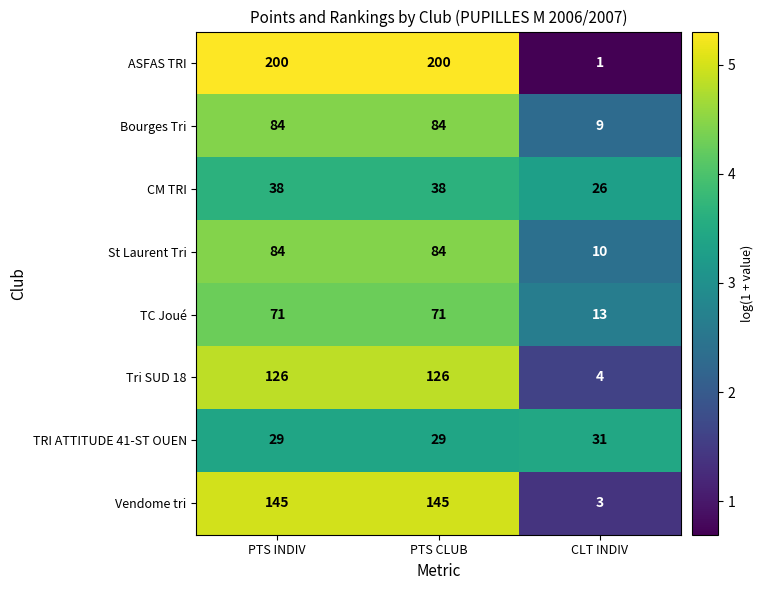

Reading left to right, extract all data points from this chart.

ASFAS TRI: PTS INDIV=200	PTS CLUB=200	CLT INDIV=1
Bourges Tri: PTS INDIV=84	PTS CLUB=84	CLT INDIV=9
CM TRI: PTS INDIV=38	PTS CLUB=38	CLT INDIV=26
St Laurent Tri: PTS INDIV=84	PTS CLUB=84	CLT INDIV=10
TC Joué: PTS INDIV=71	PTS CLUB=71	CLT INDIV=13
Tri SUD 18: PTS INDIV=126	PTS CLUB=126	CLT INDIV=4
TRI ATTITUDE 41-ST OUEN: PTS INDIV=29	PTS CLUB=29	CLT INDIV=31
Vendome tri: PTS INDIV=145	PTS CLUB=145	CLT INDIV=3